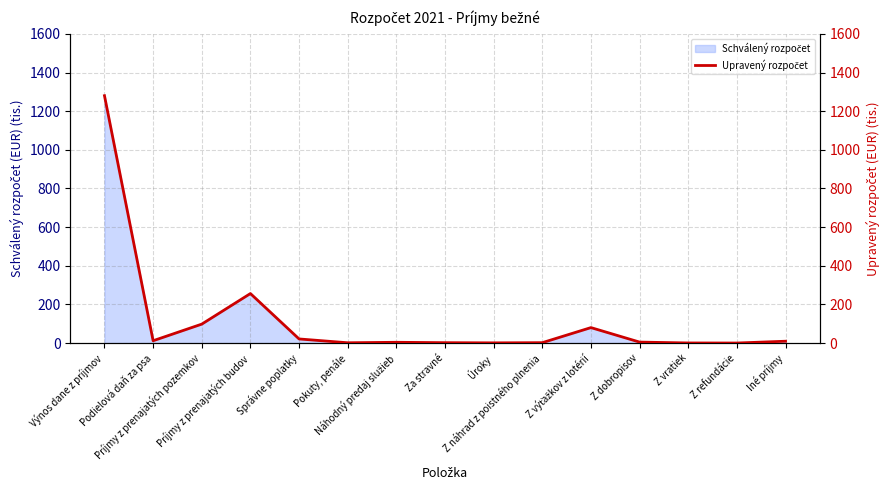

Reading left to right, transcribe all the data shown in this chart.

1280.2	12.1	98.0	256.2	21.3	1.5	4.0	1.9	1.0	2.0	80.0	5.0	0.5	0.1	9.5